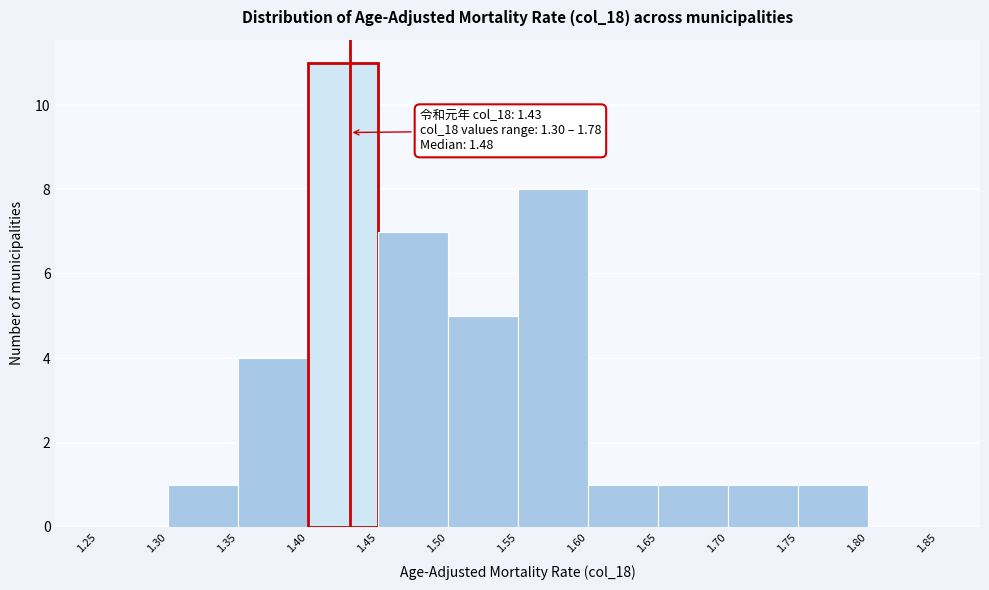

Over which range of the x-axis is the bar tallest?

1.40 to 1.45